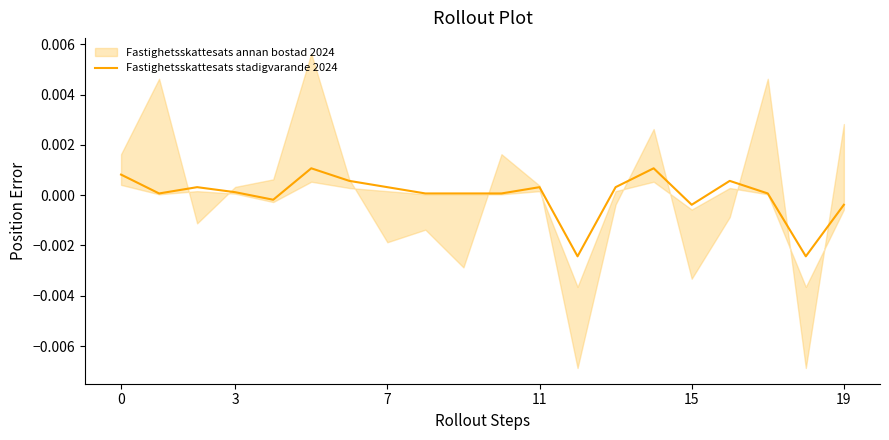

What is the label of the 13th point from the left?

12